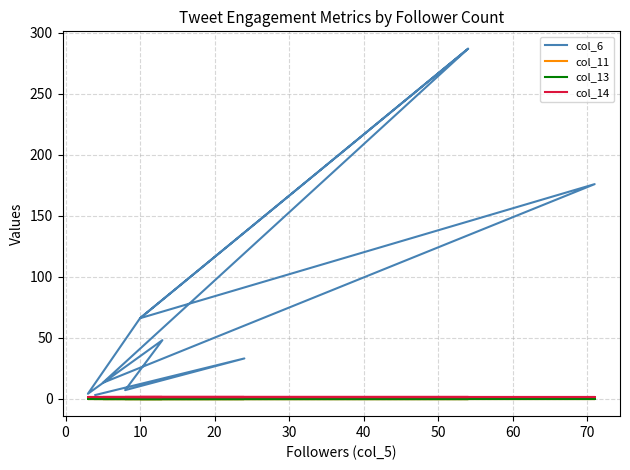

At how many categories does at least one series exceed 52?

6